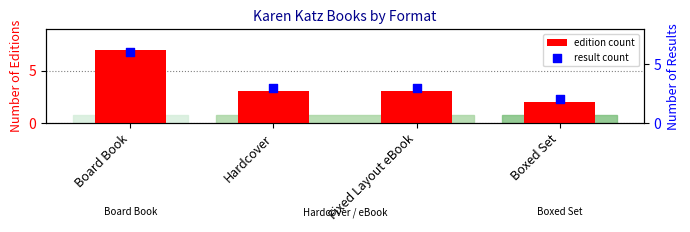

Which series reaches the minimum Y coordinate?

edition count